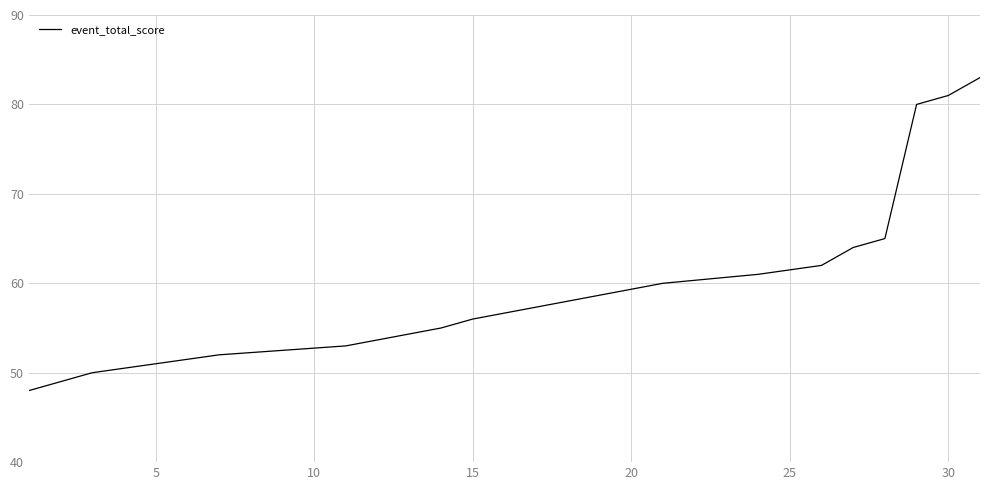

True or false: the data shows 40 at 30.

False